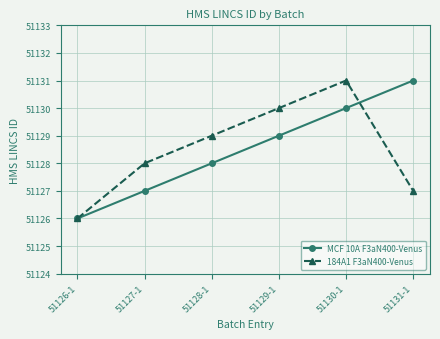

The value of MCF 10A F3aN400-Venus at 51129-1 is 51129. True or false?

True